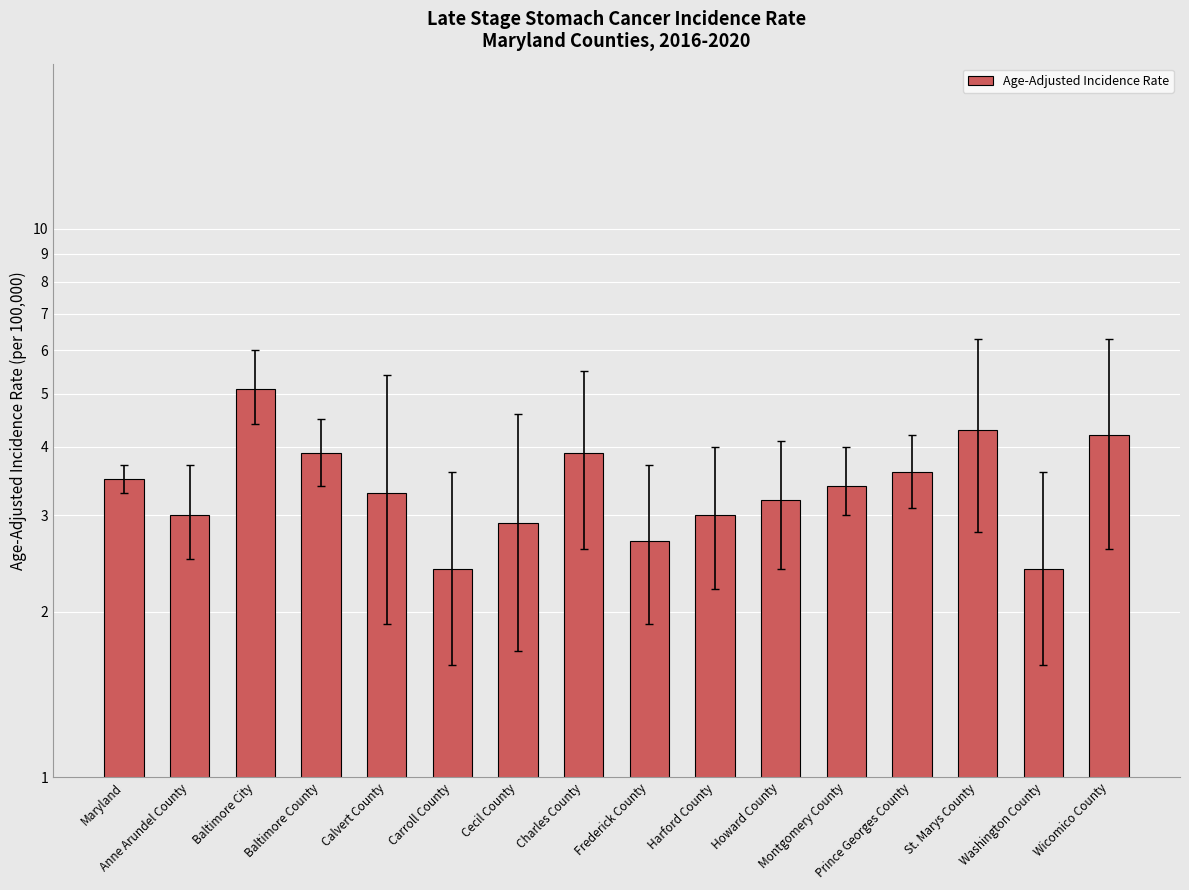

Approximately how many times larger is the value at Baltimore City compared to Harford County?

1.7